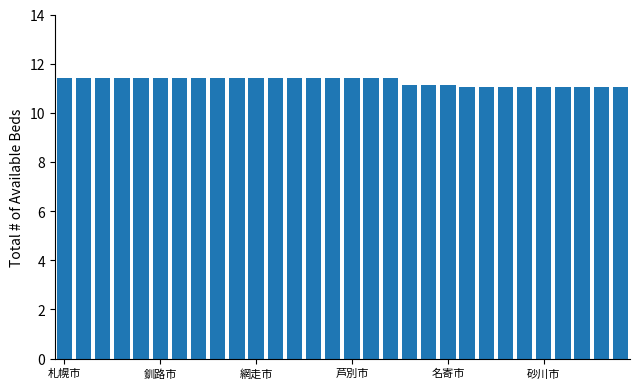

How many values are between 11 and 12?

30